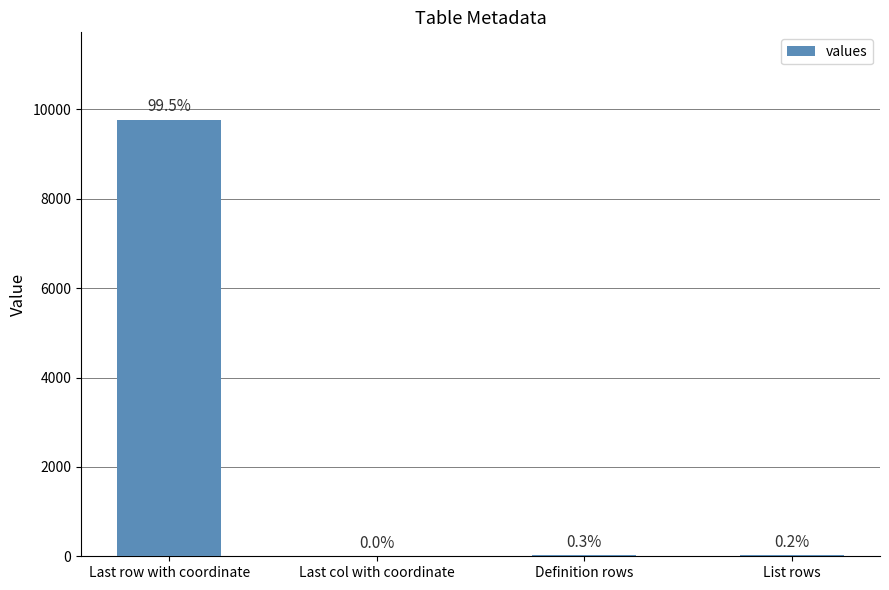

Which has a higher value, Last col with coordinate or Definition rows?

Definition rows